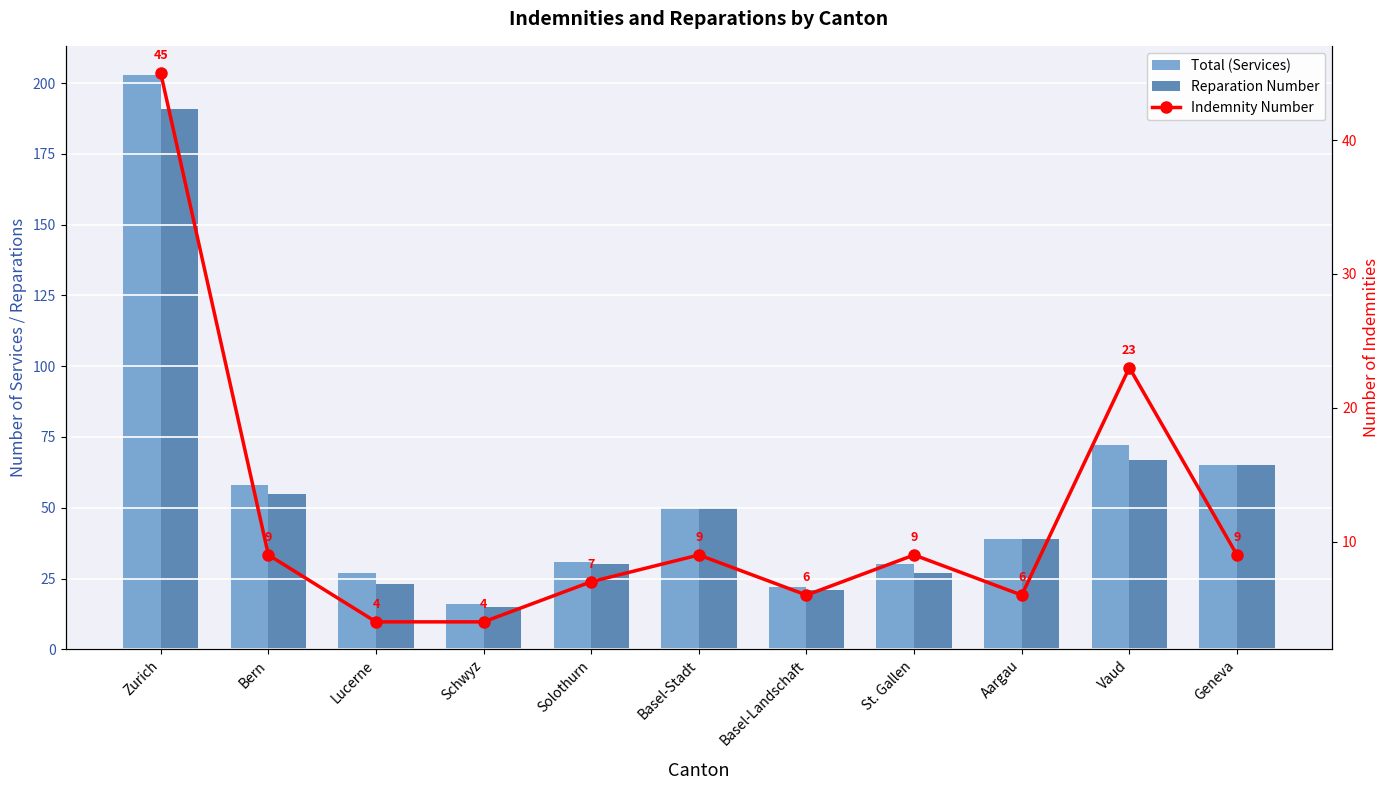

Reading left to right, transcribe all the data shown in this chart.

Total (Services): Zurich=203	Bern=58	Lucerne=27	Schwyz=16	Solothurn=31	Basel-Stadt=50	Basel-Landschaft=22	St. Gallen=30	Aargau=39	Vaud=72	Geneva=65
Reparation Number: Zurich=191	Bern=55	Lucerne=23	Schwyz=15	Solothurn=30	Basel-Stadt=50	Basel-Landschaft=21	St. Gallen=27	Aargau=39	Vaud=67	Geneva=65
Indemnity Number: Zurich=45	Bern=9	Lucerne=4	Schwyz=4	Solothurn=7	Basel-Stadt=9	Basel-Landschaft=6	St. Gallen=9	Aargau=6	Vaud=23	Geneva=9